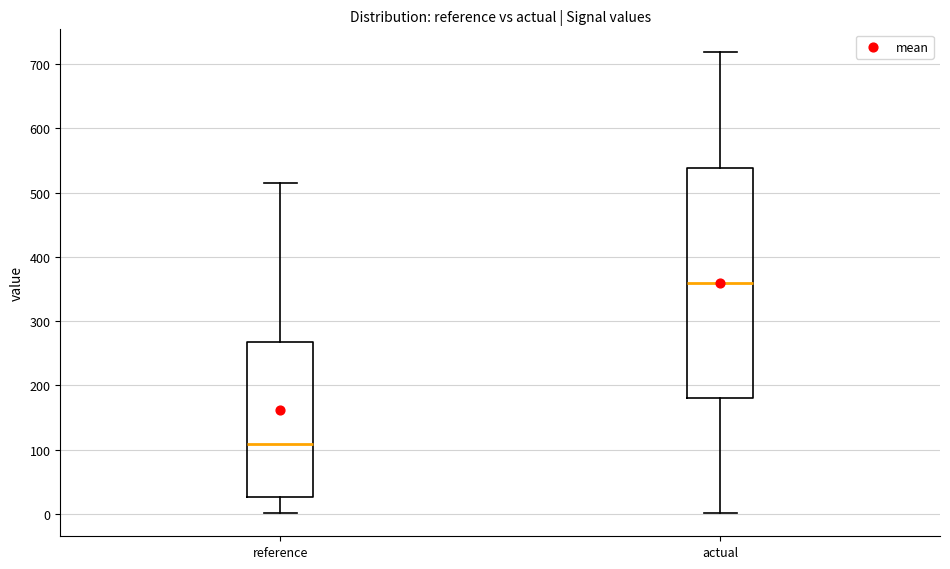

Comparing the boxes themselves (not the whiskers), which one is the tallest?

actual